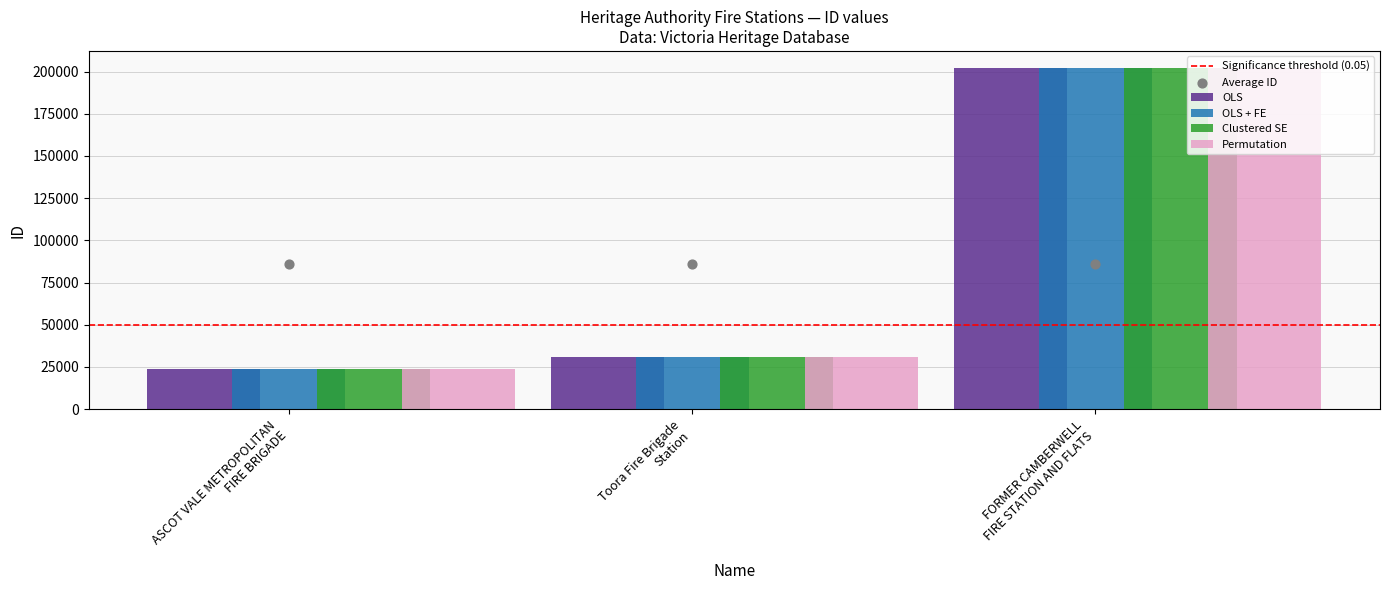

What is the change in value from ASCOT VALE METROPOLITAN
FIRE BRIGADE to Toora Fire Brigade
Station?

+7021